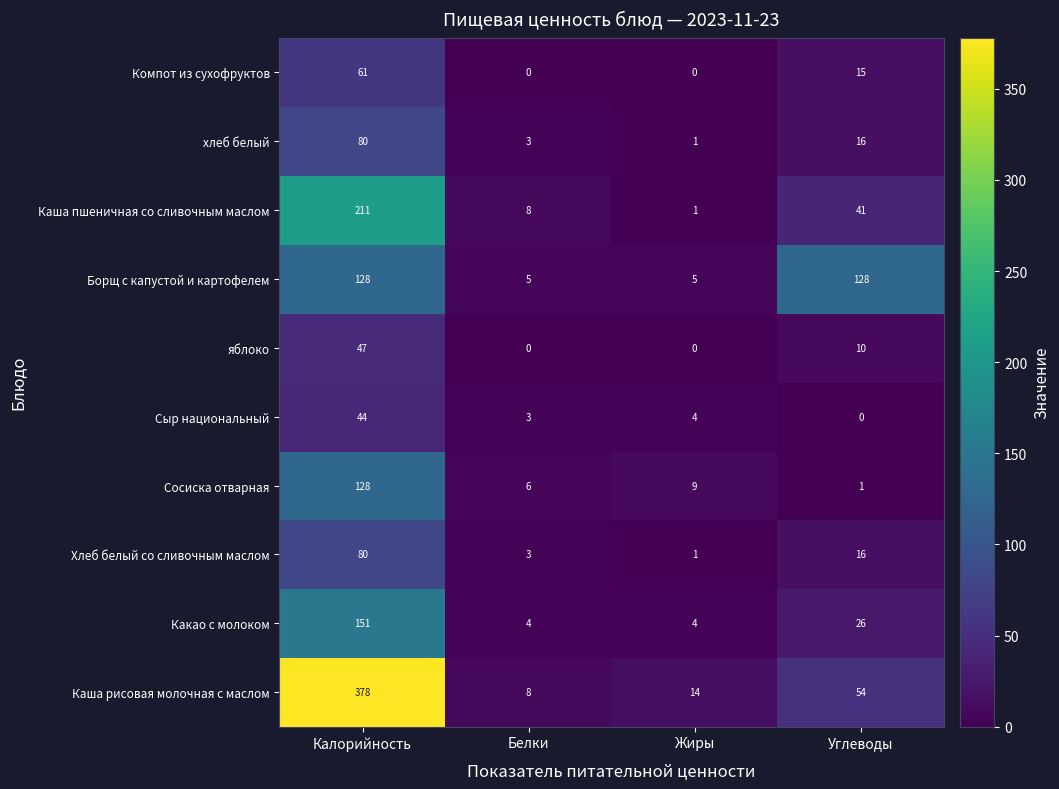

What is the difference between the maximum and minimum values in the Каша рисовая молочная с маслом series?

370